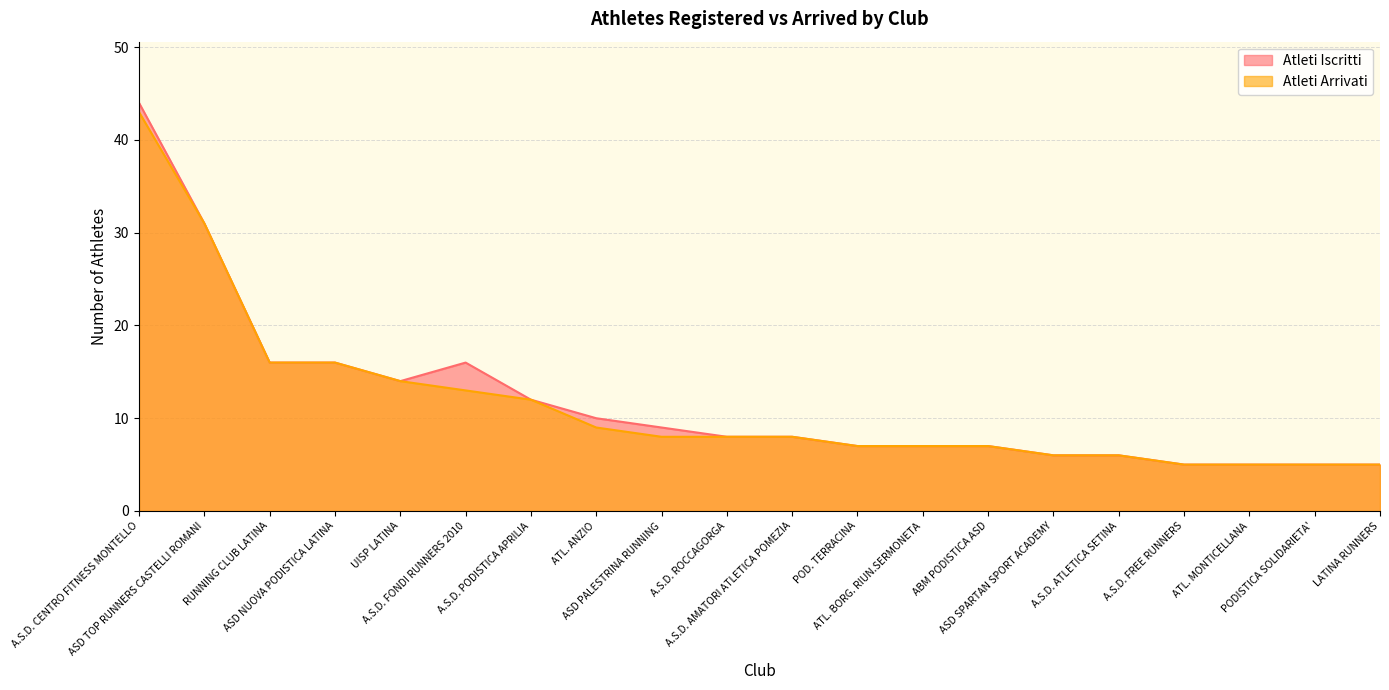

How many data points in Atleti Arrivati are less than 8?

9